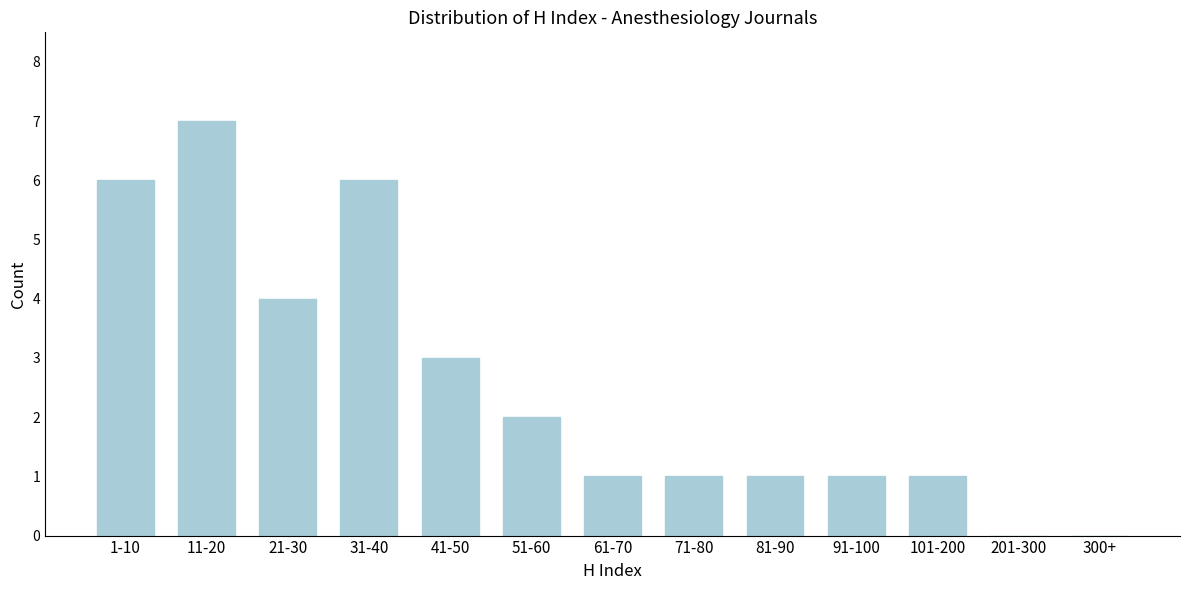

Reading left to right, transcribe all the data shown in this chart.

1-10=6	11-20=7	21-30=4	31-40=6	41-50=3	51-60=2	61-70=1	71-80=1	81-90=1	91-100=1	101-200=1	201-300=0	300+=0